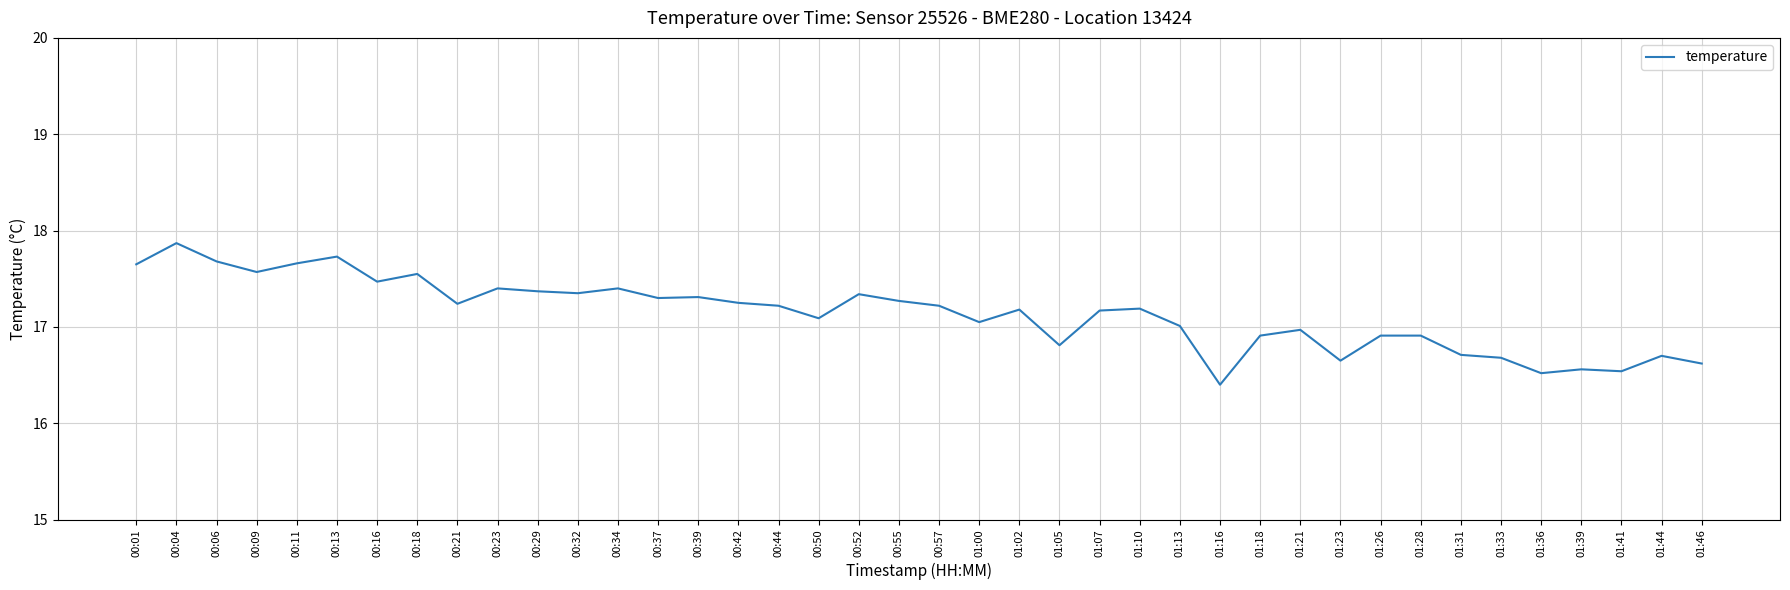

Between 00:23 and 01:07, which is larger?

00:23